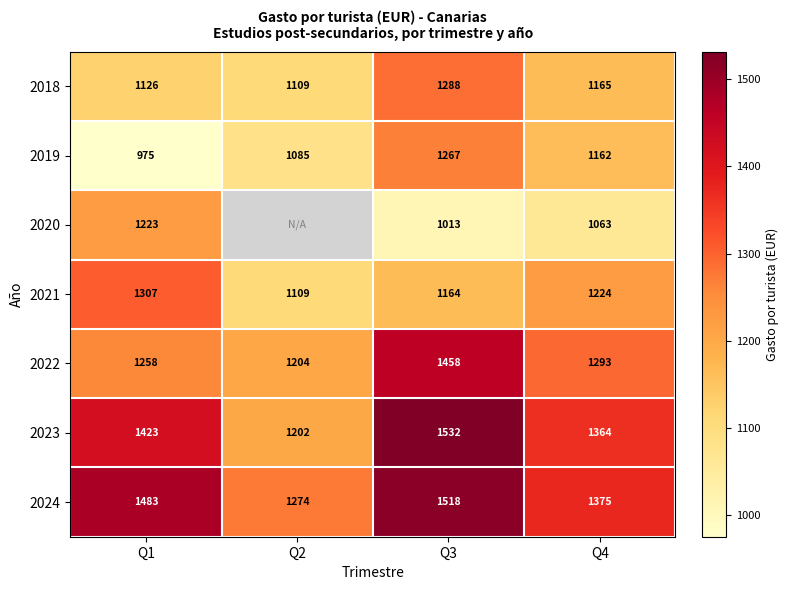

Rank the series by their maximum value, from lowest to highest.

2020, 2019, 2018, 2021, 2022, 2024, 2023